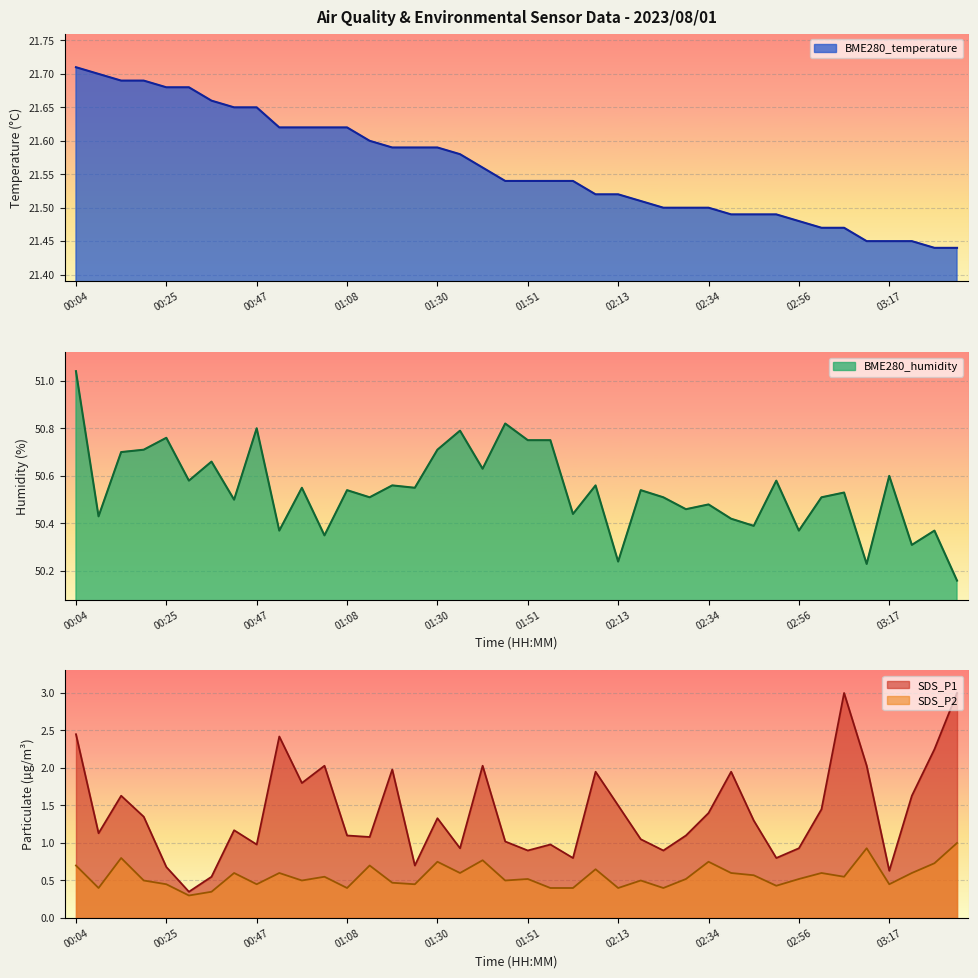

Count the number of categories in the chart.

40